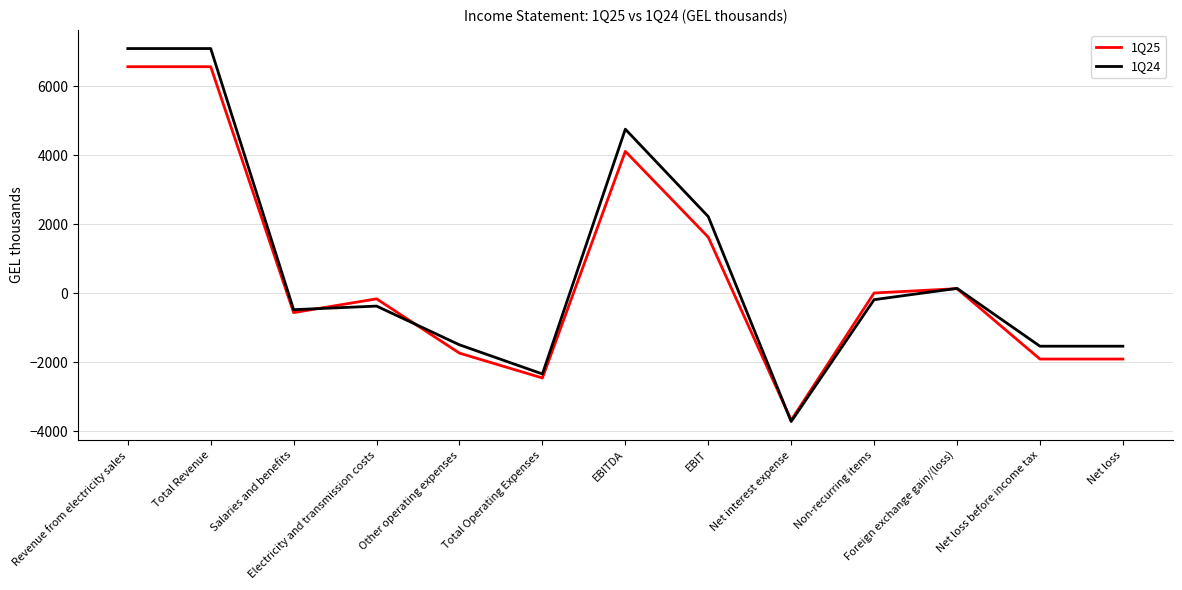

Between EBITDA and Net loss before income tax, which series saw the biggest shift?

1Q24